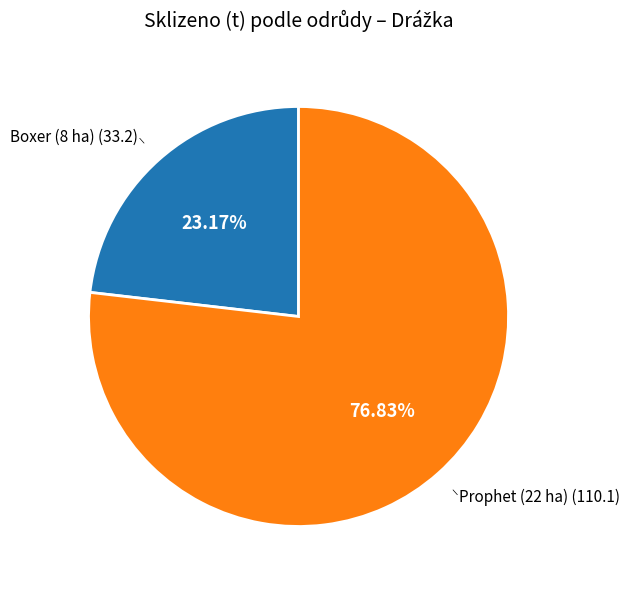

To the nearest percent, what is the difference between the largest and smallest slice percentages?

54%